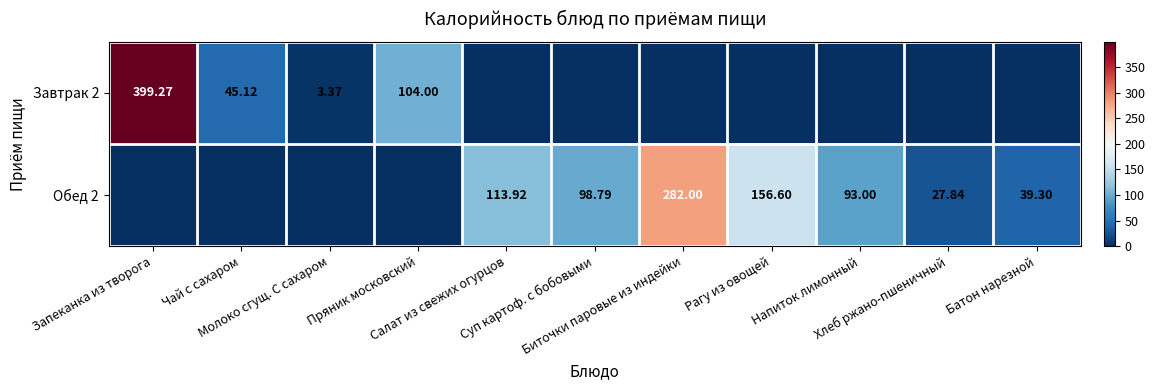

What is the spread (max minus min) of values at Биточки паровые из индейки?

282.0